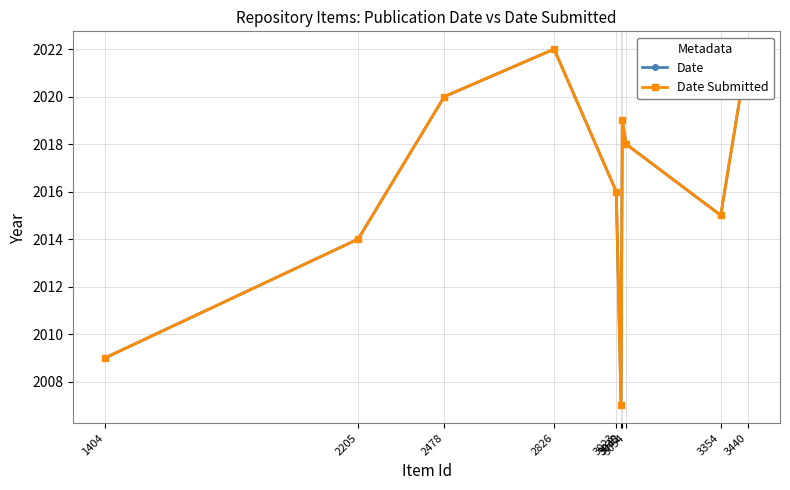

Rank the categories by Date value from highest to lowest.

3440, 2826, 2478, 3042, 3054, 3023, 3354, 2205, 1404, 3038